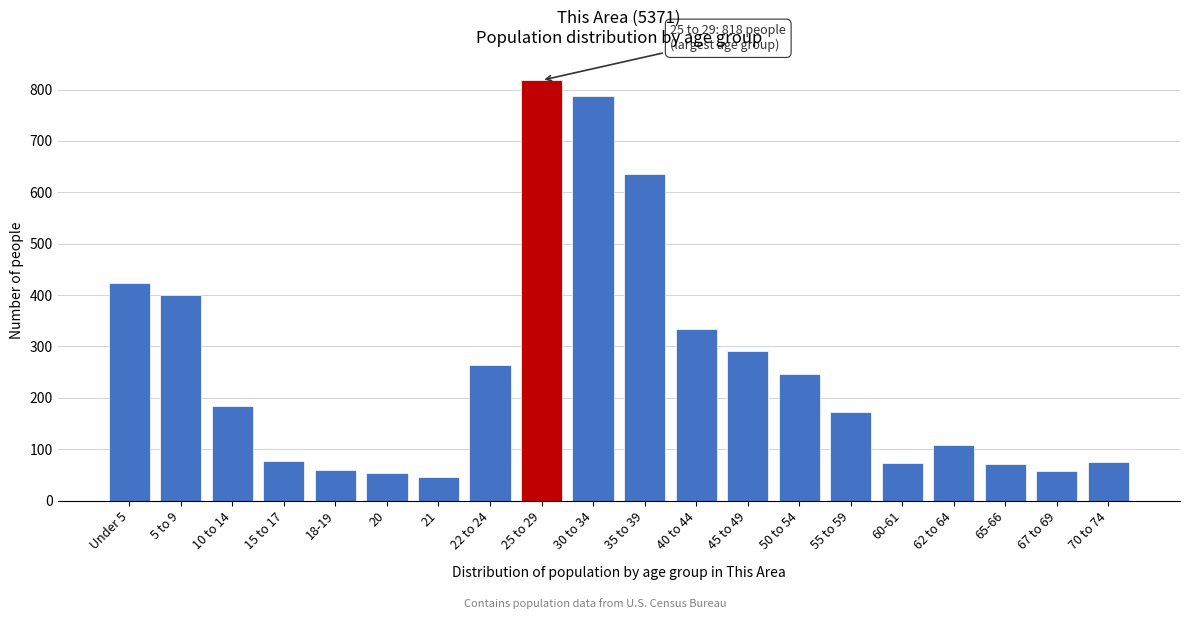

What is the maximum value shown in the chart?

818